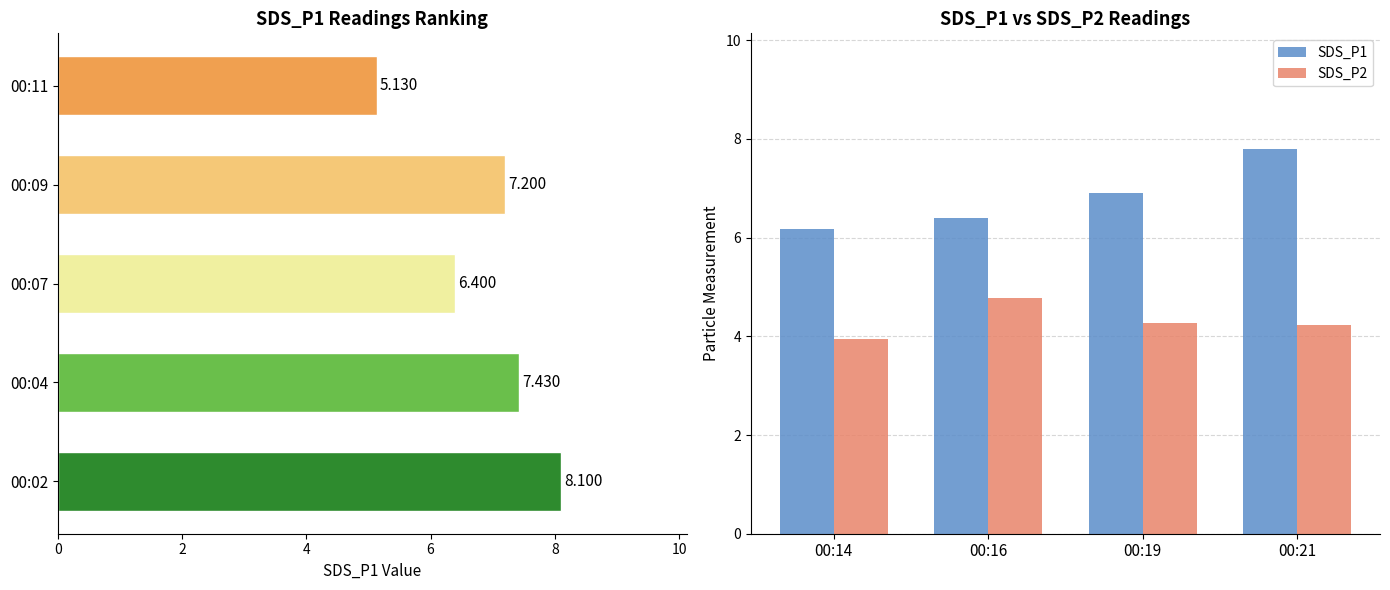

At how many categories does at least one series exceed 4?

4